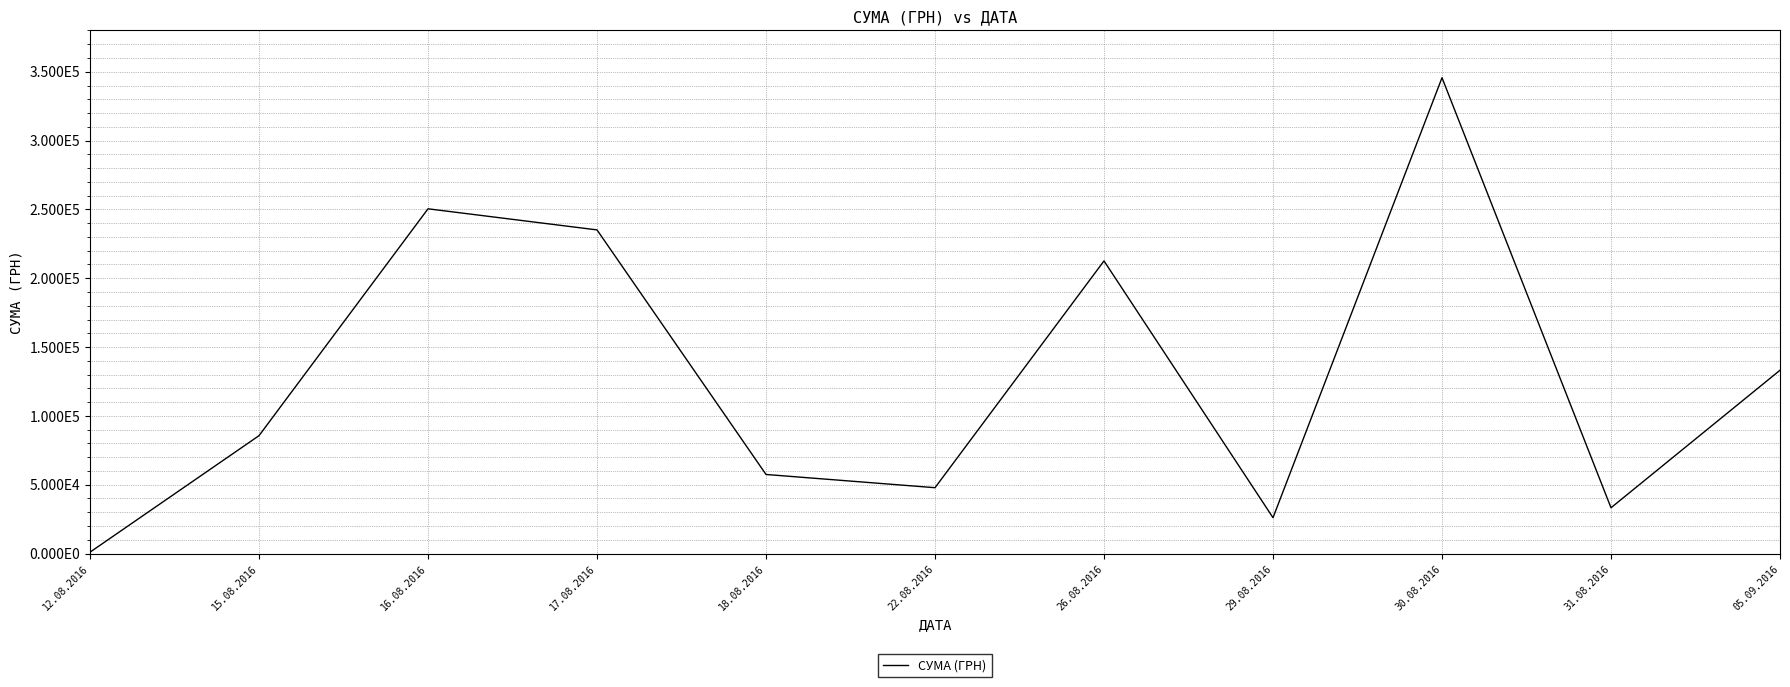

Which category has the highest value across all series?

30.08.2016